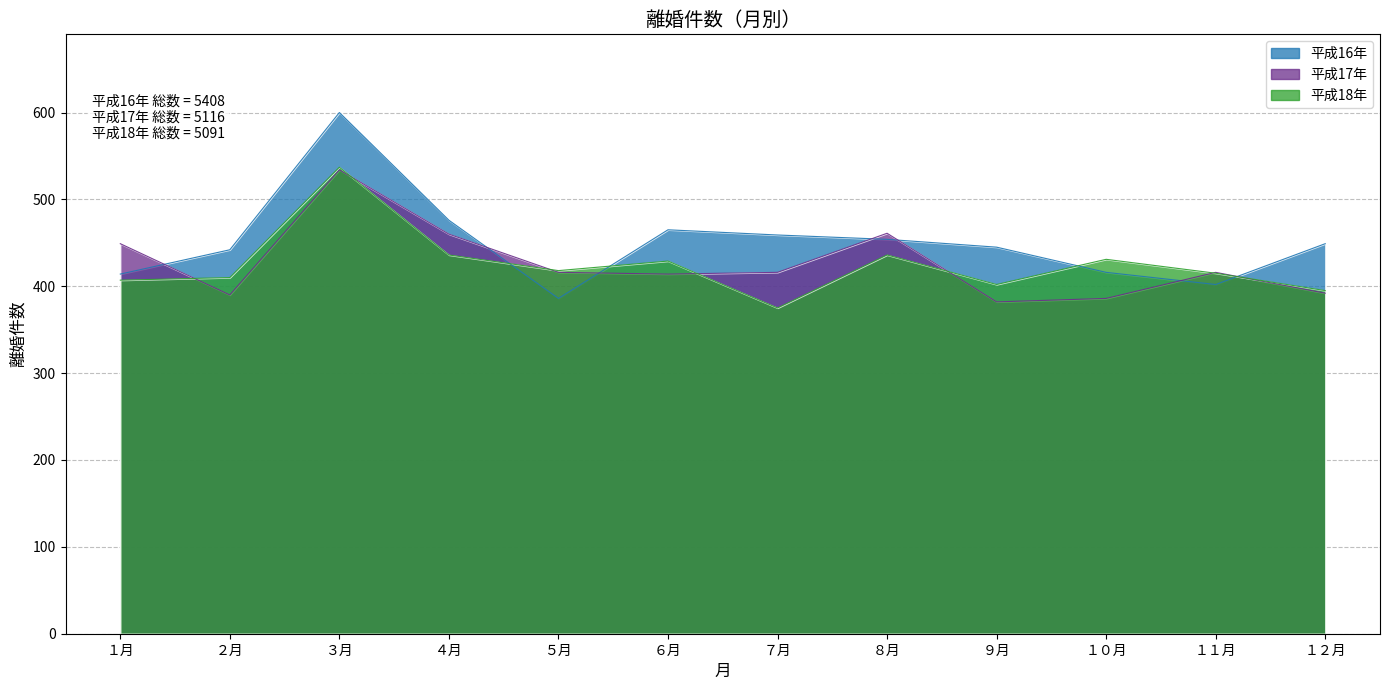

What is the sum of all 平成18年 values?

5091